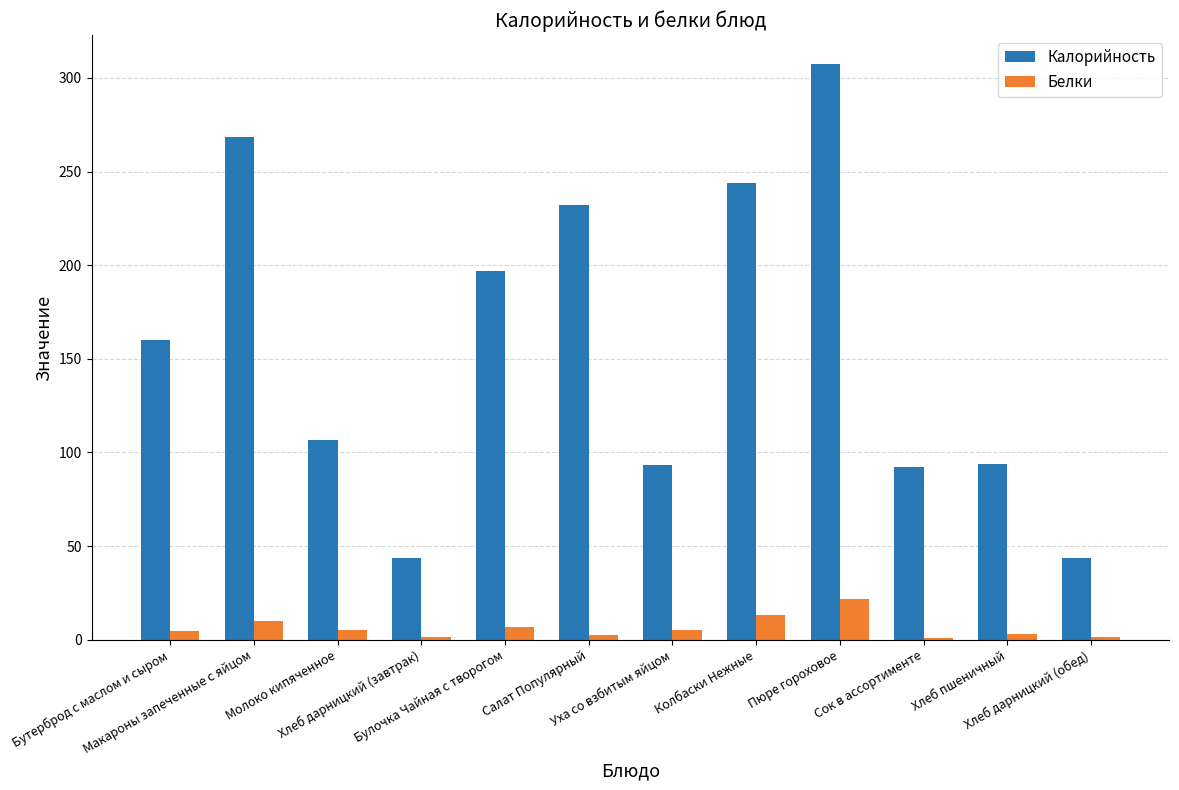

What is the average value of the Калорийность series?

156.9